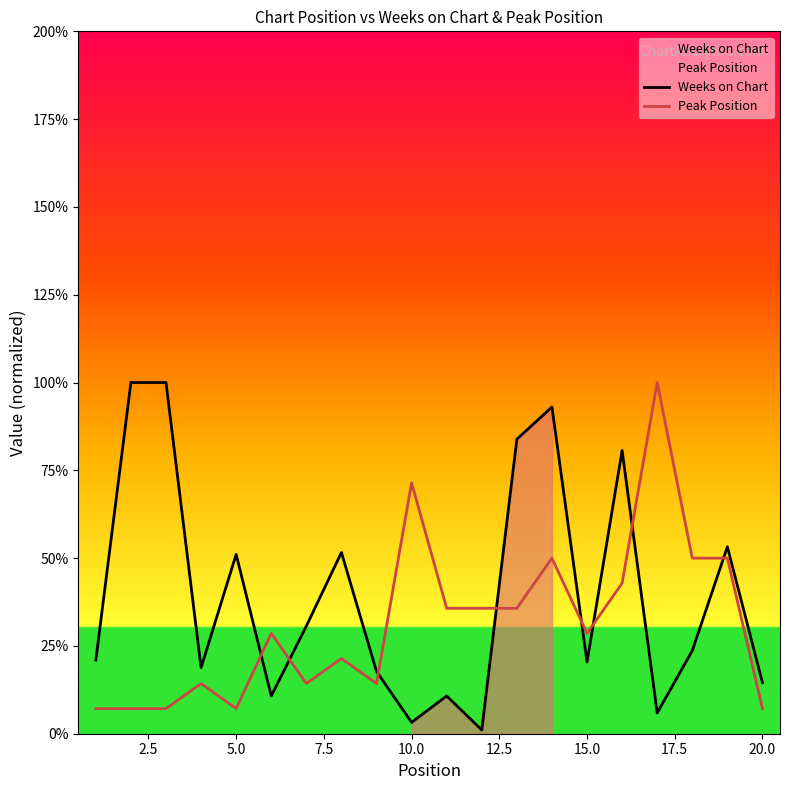

What is the maximum value for Peak Position?

100.0